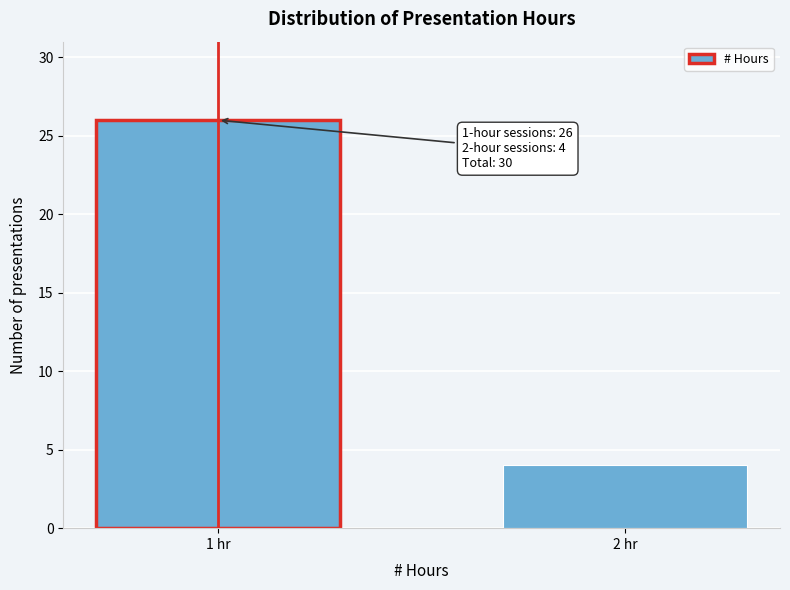

Reading left to right, extract all data points from this chart.

26	4